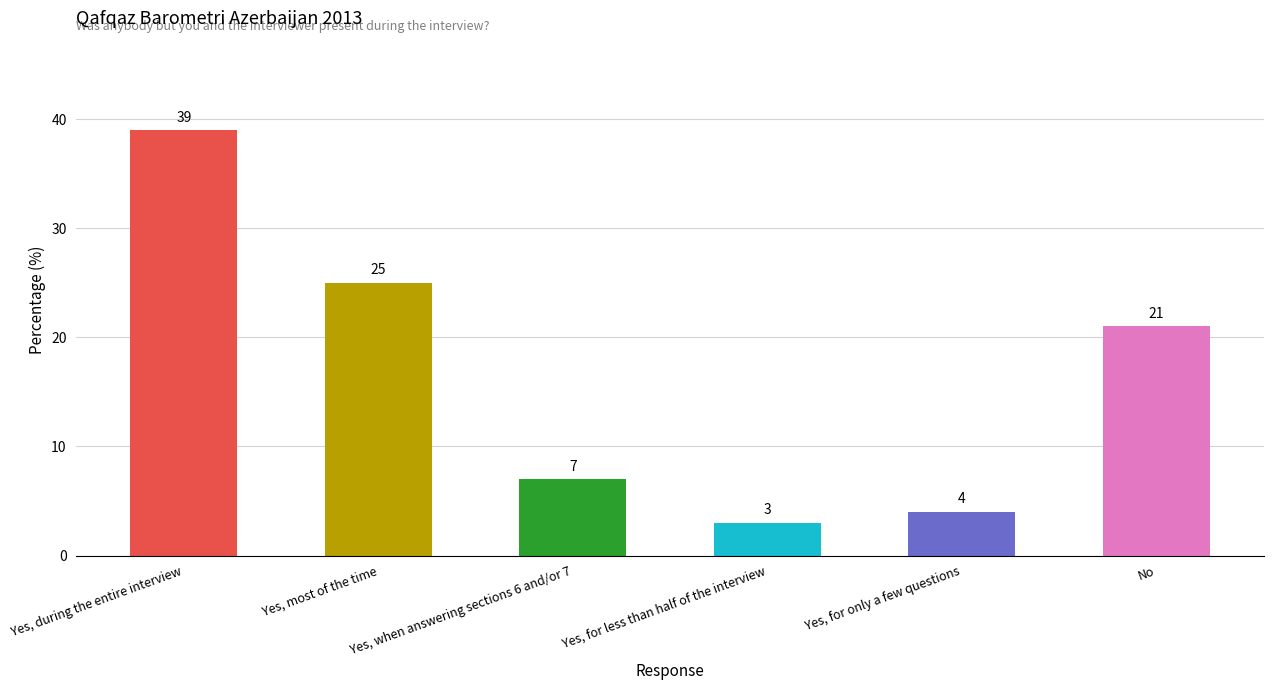

Between No and Yes, during the entire interview, which is larger?

Yes, during the entire interview